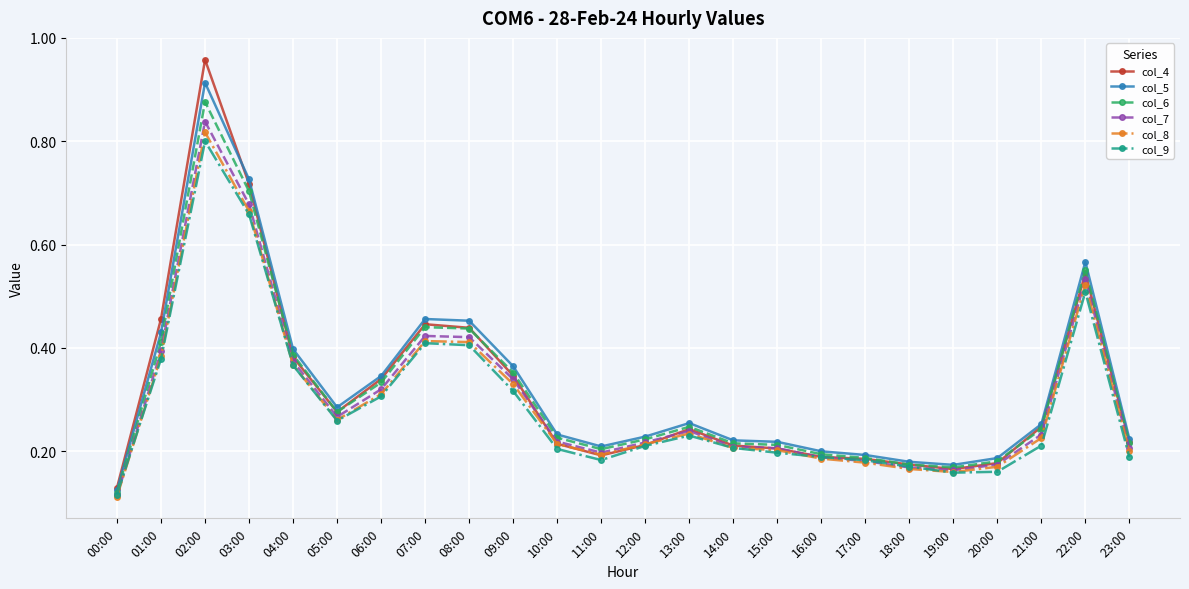

At which category does col_7 reach its first local valley?

05:00